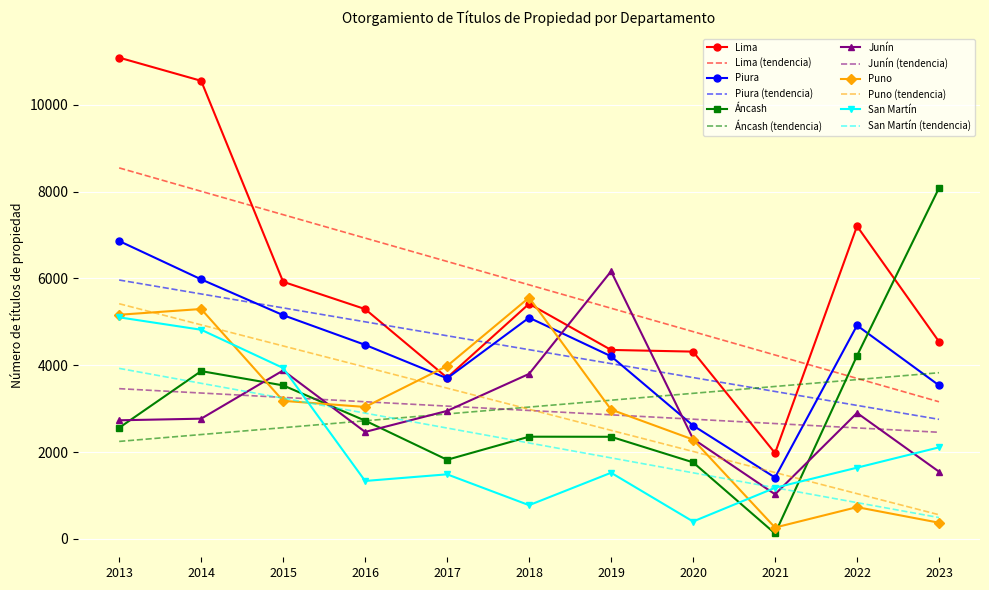

Is it true that Piura (tendencia) equals 4733.2 at 2023?

False